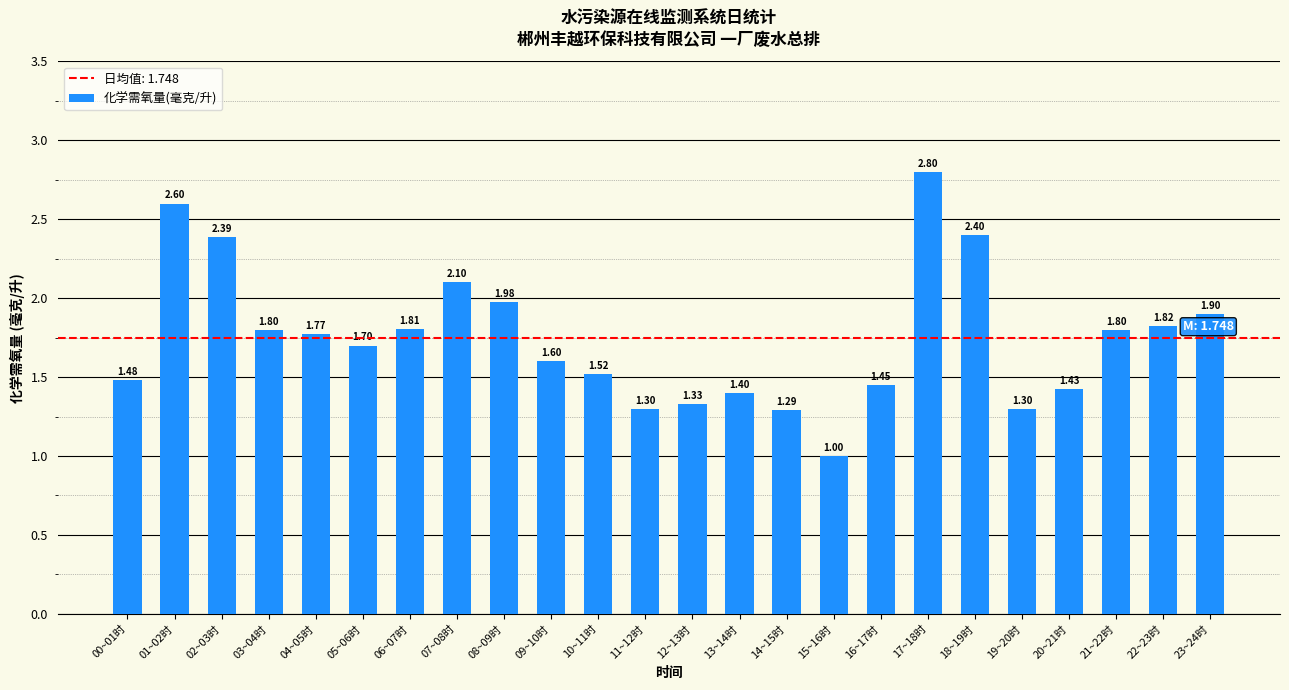

Read the value at 06~07时.

1.8